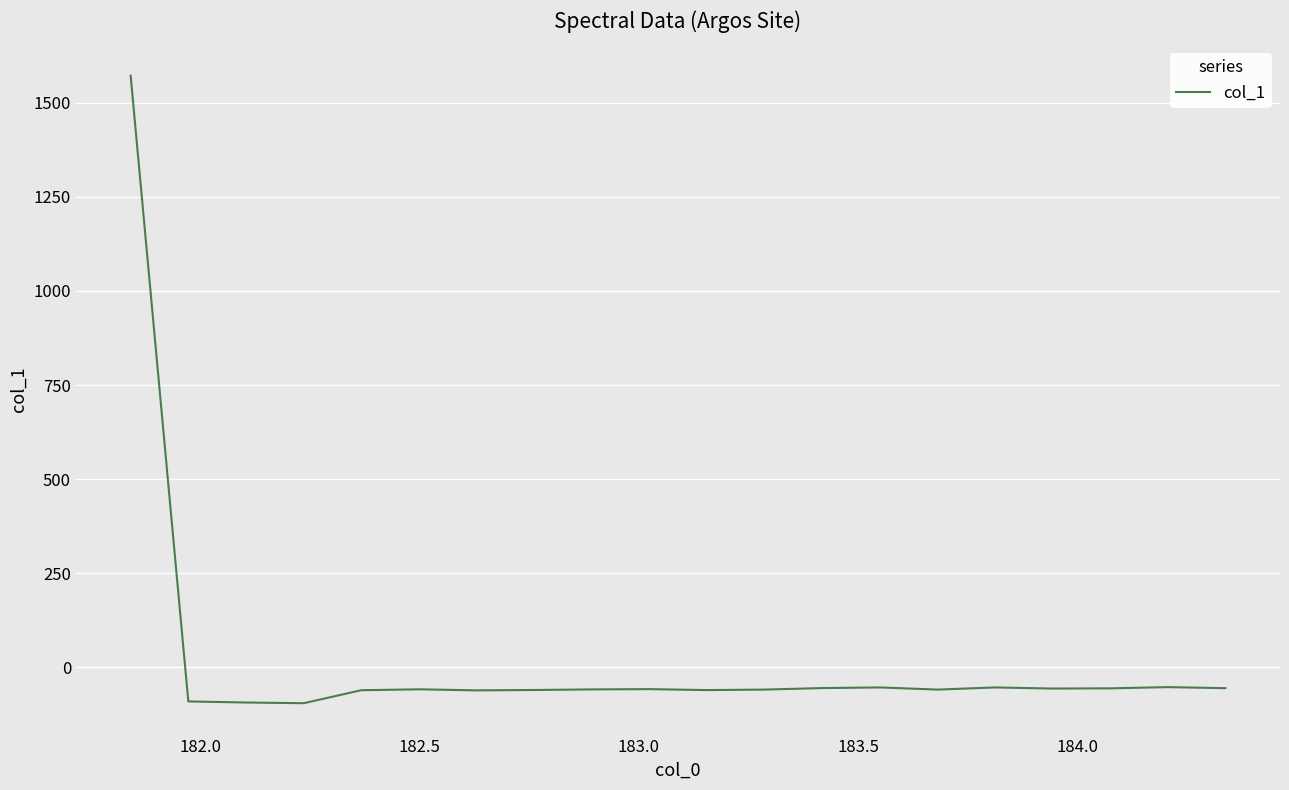

What is the smallest value displayed?

-95.9